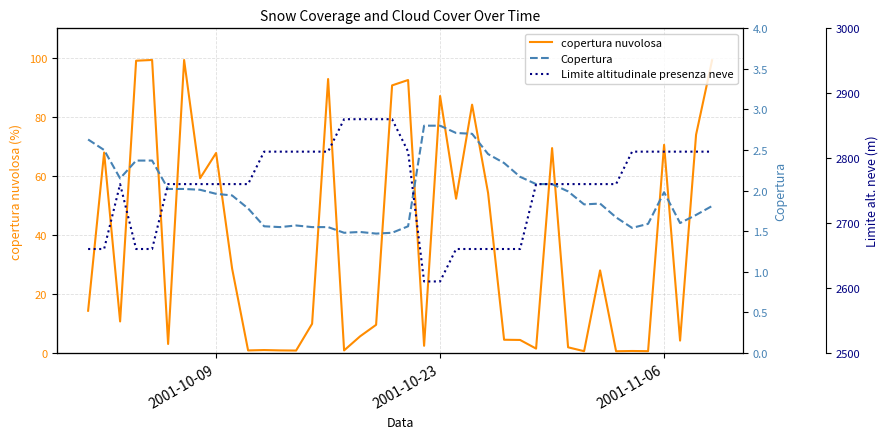

Reading left to right, what are all the values shown in this chart?

copertura nuvolosa: 14.3	67.9	10.6	99.0	99.3	3.0	99.3	59.2	67.8	28.6	0.8	0.9	0.8	0.8	9.8	92.8	0.8	5.6	9.5	90.7	92.5	2.4	87.1	52.2	84.1	54.2	4.4	4.4	1.4	69.4	1.9	0.6	27.9	0.5	0.6	0.6	70.5	4.2	74.0	99.2
Copertura: 2.6	2.5	2.1	2.4	2.4	2.0	2.0	2.0	2.0	1.9	1.8	1.6	1.6	1.6	1.6	1.6	1.5	1.5	1.5	1.5	1.6	2.8	2.8	2.7	2.7	2.5	2.3	2.2	2.1	2.1	2.0	1.8	1.8	1.7	1.5	1.6	2.0	1.6	1.7	1.8
Limite altitudinale presenza neve: 2660.0	2660.0	2760.0	2660.0	2660.0	2760.0	2760.0	2760.0	2760.0	2760.0	2760.0	2810.0	2810.0	2810.0	2810.0	2810.0	2860.0	2860.0	2860.0	2860.0	2810.0	2610.0	2610.0	2660.0	2660.0	2660.0	2660.0	2660.0	2760.0	2760.0	2760.0	2760.0	2760.0	2760.0	2810.0	2810.0	2810.0	2810.0	2810.0	2810.0